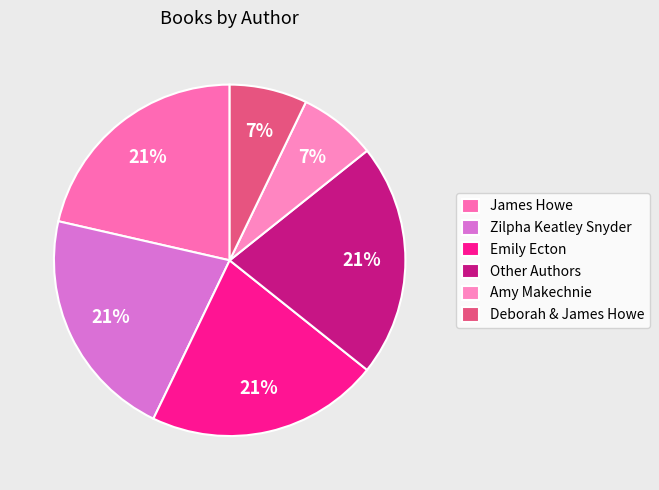

Is there any slice that represents more than half of the pie?

No